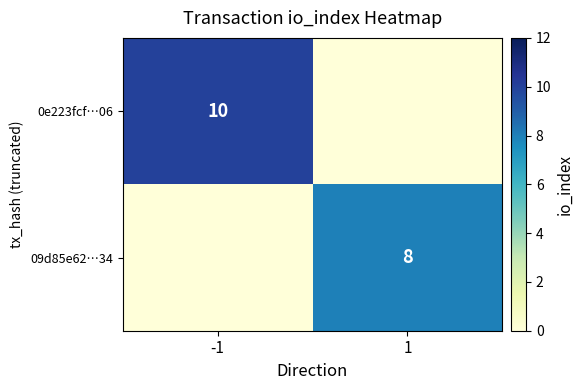

The 09d85e62…34 series shows 8 at 1. True or false?

True